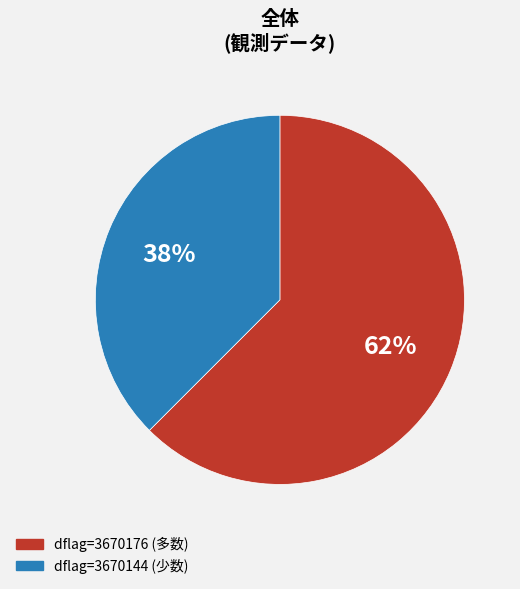

Is there a majority slice in this chart?

Yes